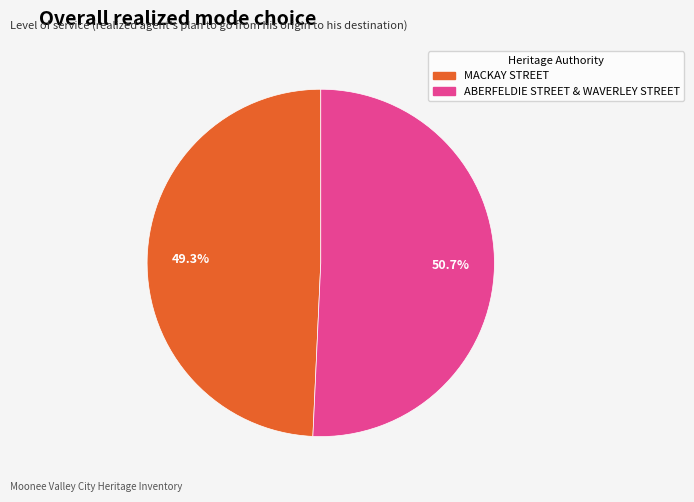

True or false: ABERFELDIE STREET & WAVERLEY STREET accounts for 51% of the total.

True